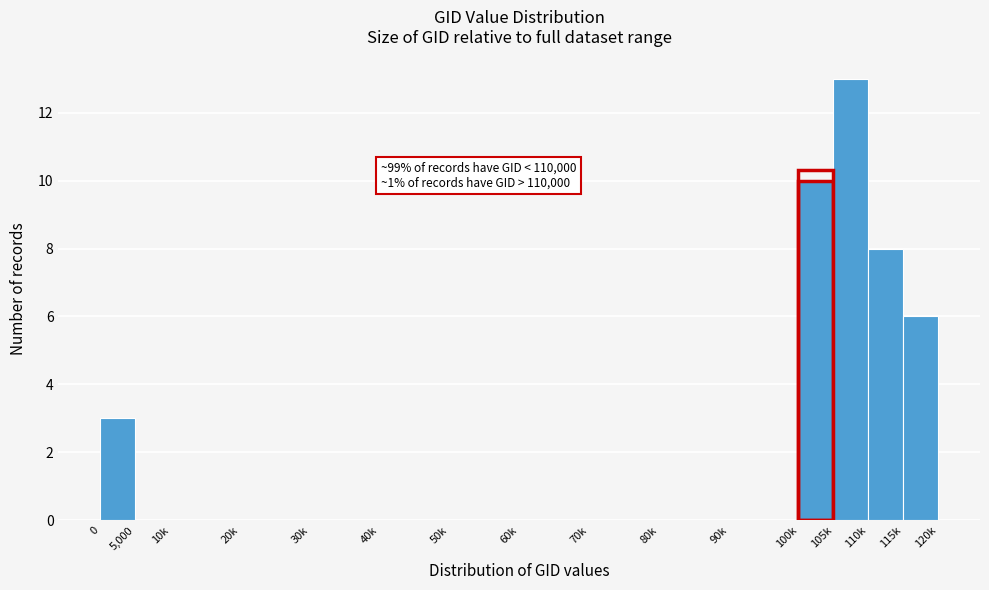

Reading right to left, what are all the values shown in this chart?

115k=6	110k=8	105k=13	100k=10	90k=0	80k=0	70k=0	60k=0	50k=0	40k=0	30k=0	20k=0	10k=0	5,000=0	0=3